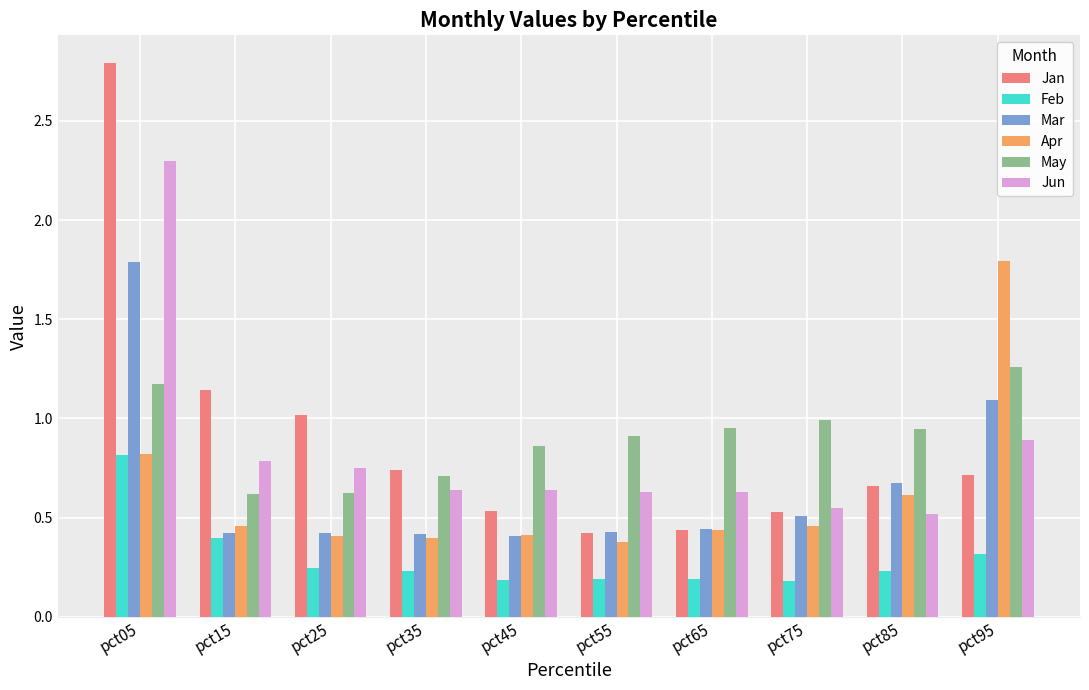

What is the total value across all series at pct95?

6.1